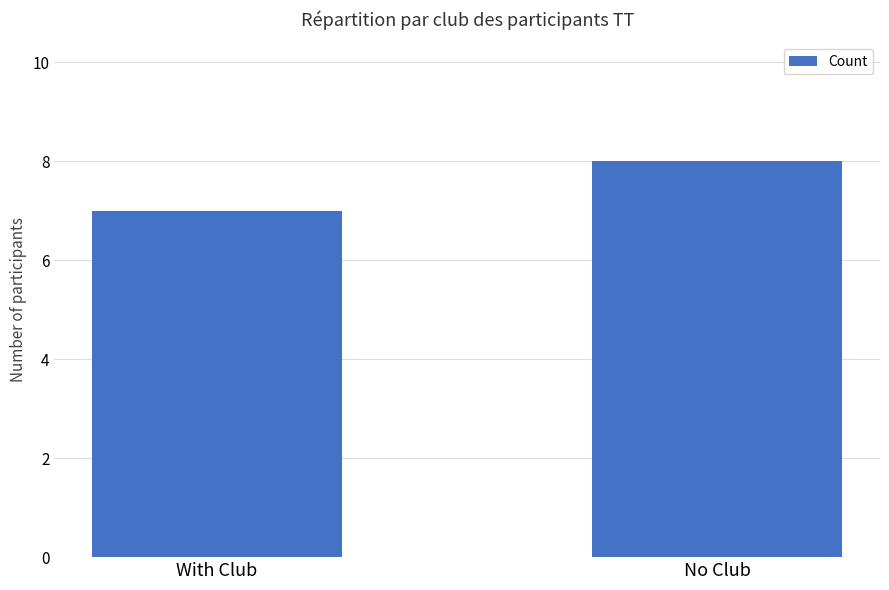

Count the number of categories in the chart.

2